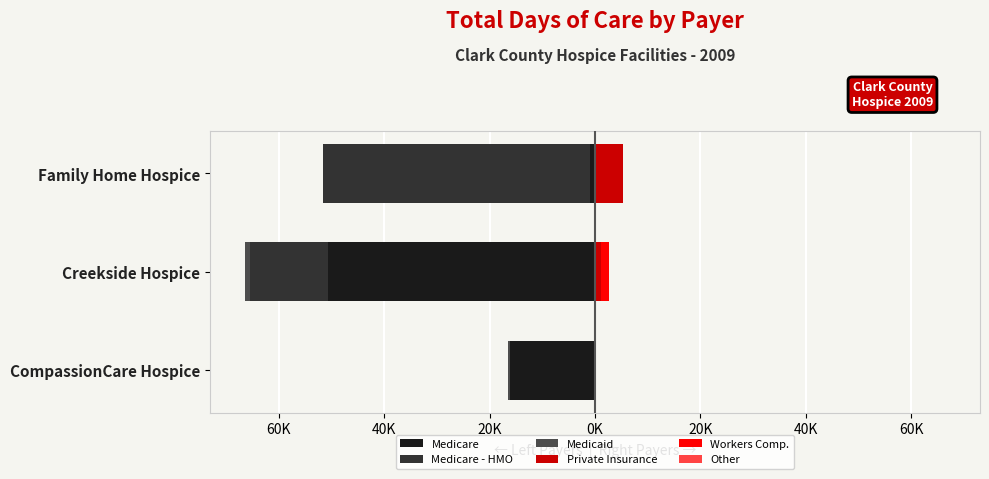

How many bars are there in each group?

6